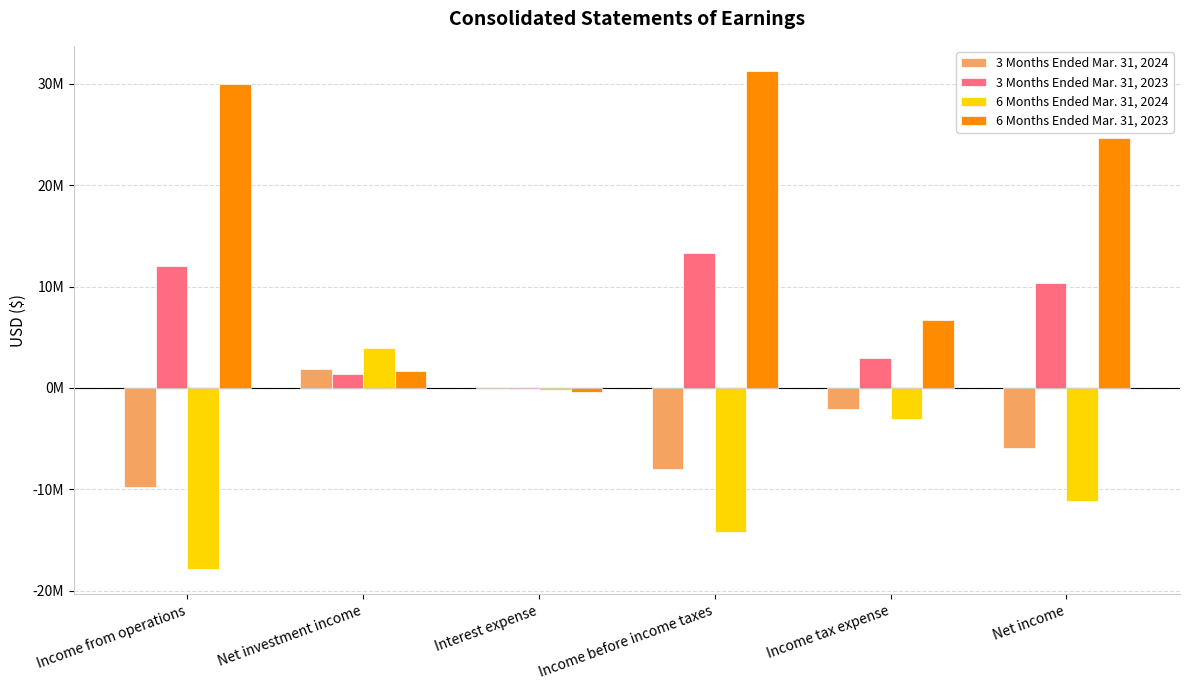

At which label does 6 Months Ended Mar. 31, 2024 first exceed -3034000?

Net investment income